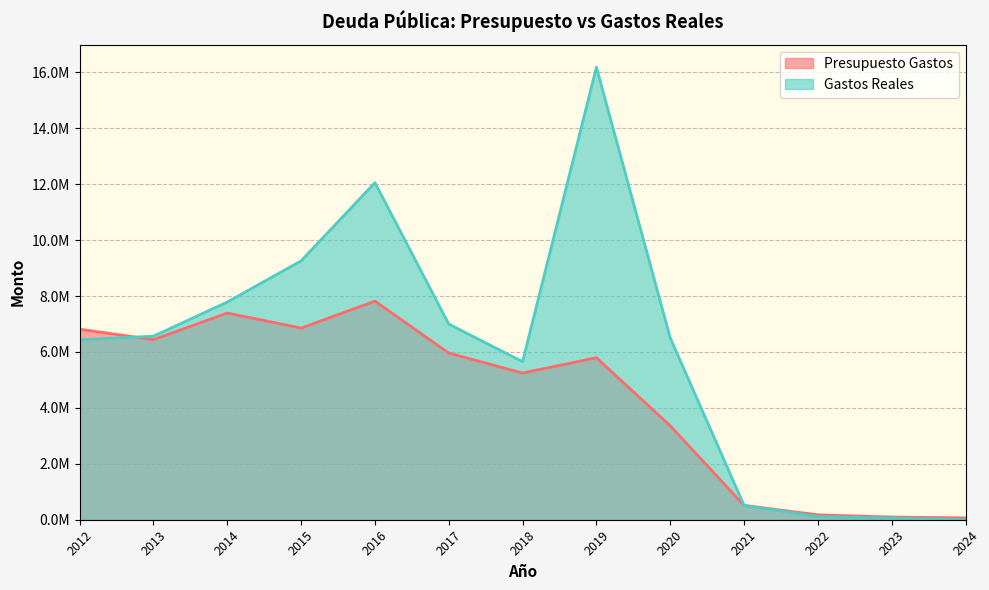

How many times do Presupuesto Gastos and Gastos Reales cross each other?

2